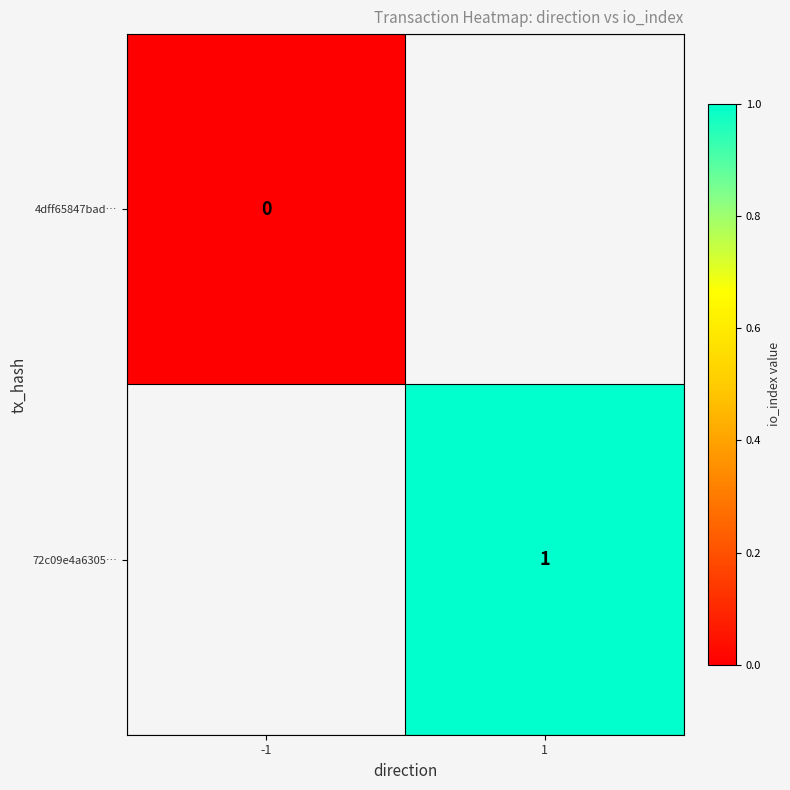

Is the value of 4dff65847bad… at -1 greater than the value of 72c09e4a6305… at 1?

No